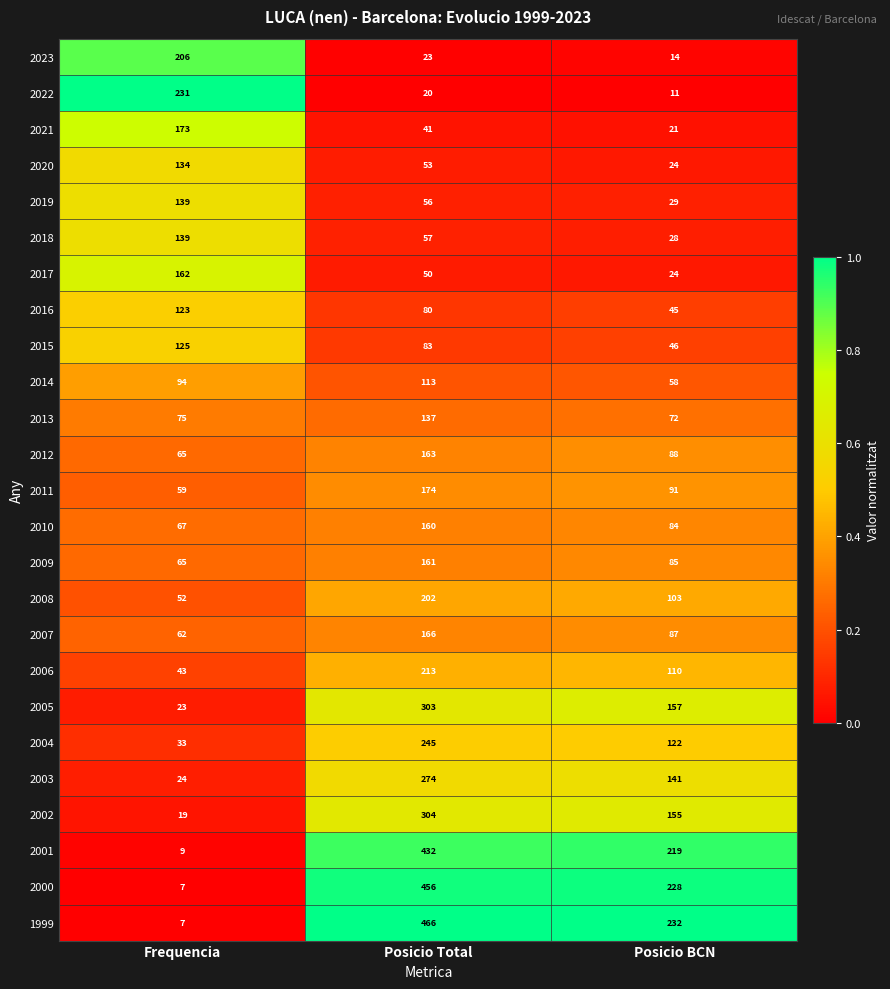

Between Posicio Total and Posicio BCN, which series saw the biggest shift?

1999